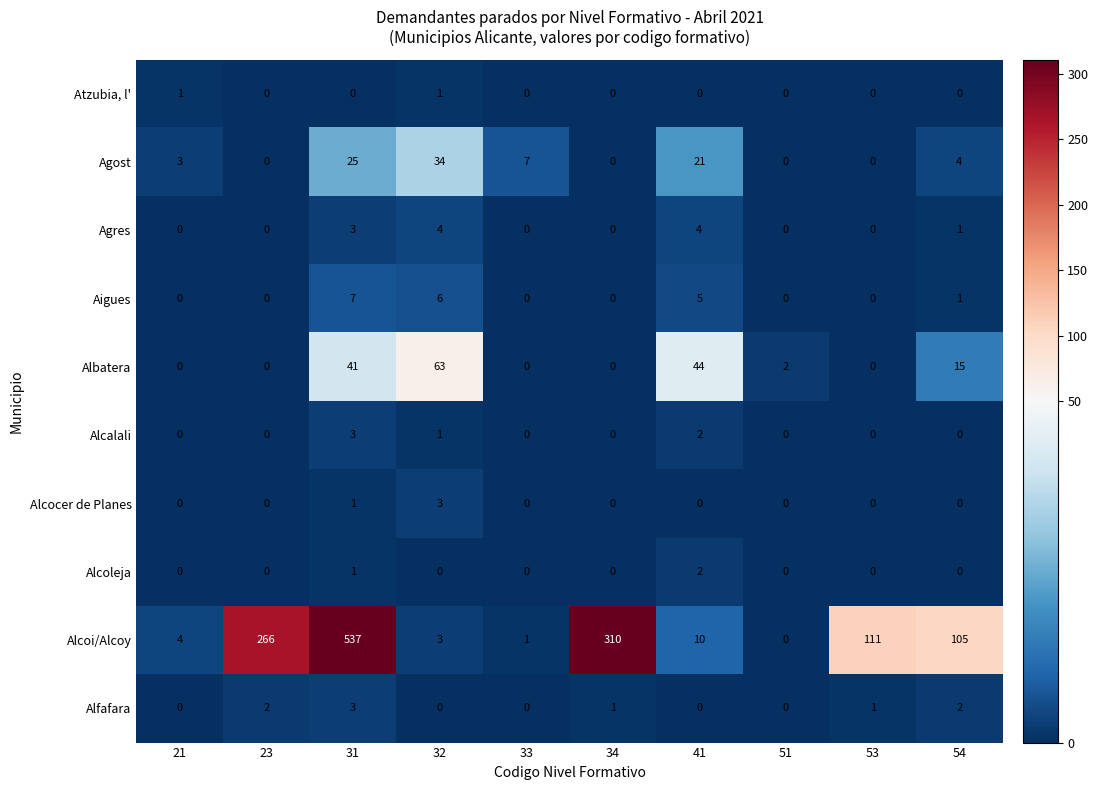

Count the Atzubia, l' values in the range 0 to 1.

10